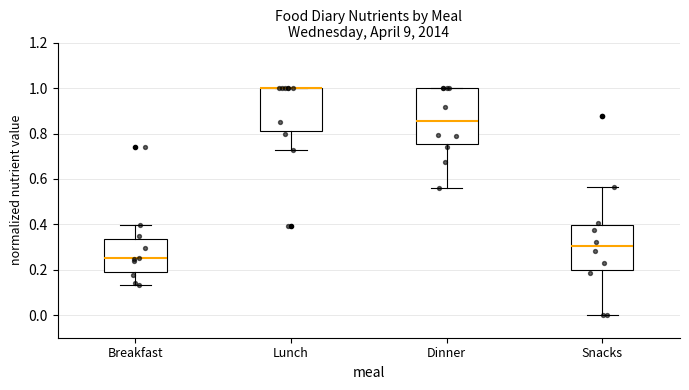

Comparing the boxes themselves (not the whiskers), which one is the tallest?

Dinner